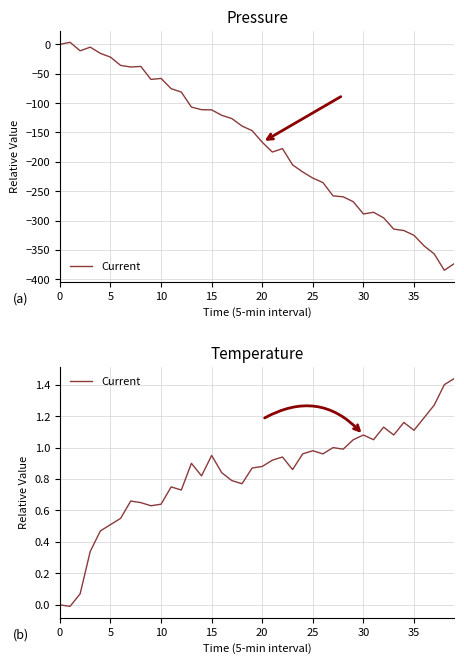

Which category has the highest value across all series?

39